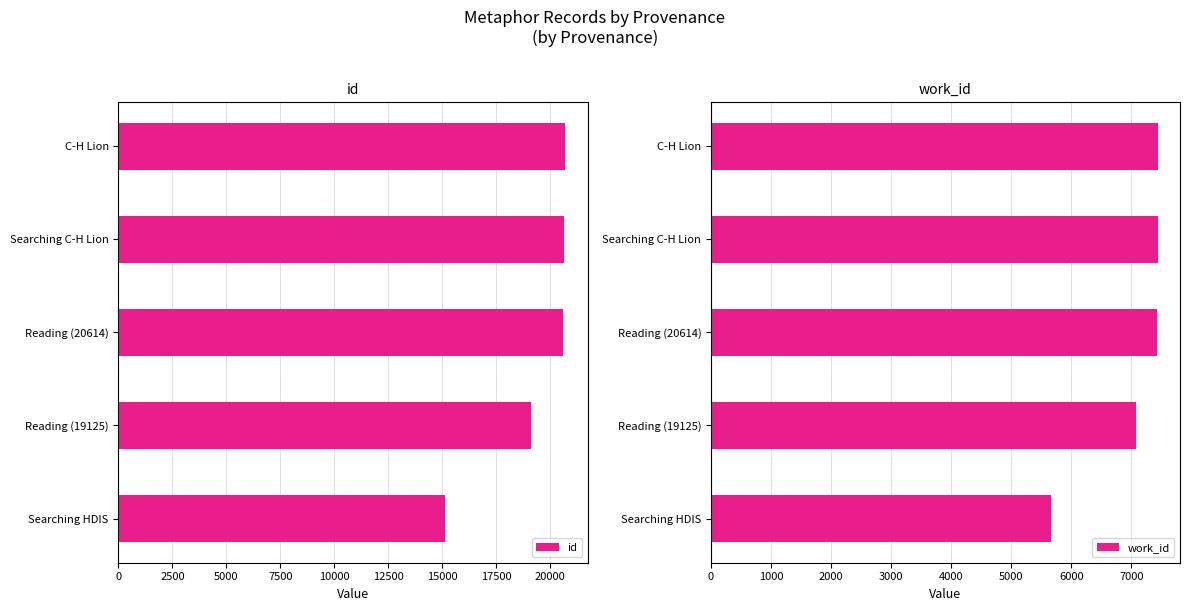

Which series has the widest spread of values?

id